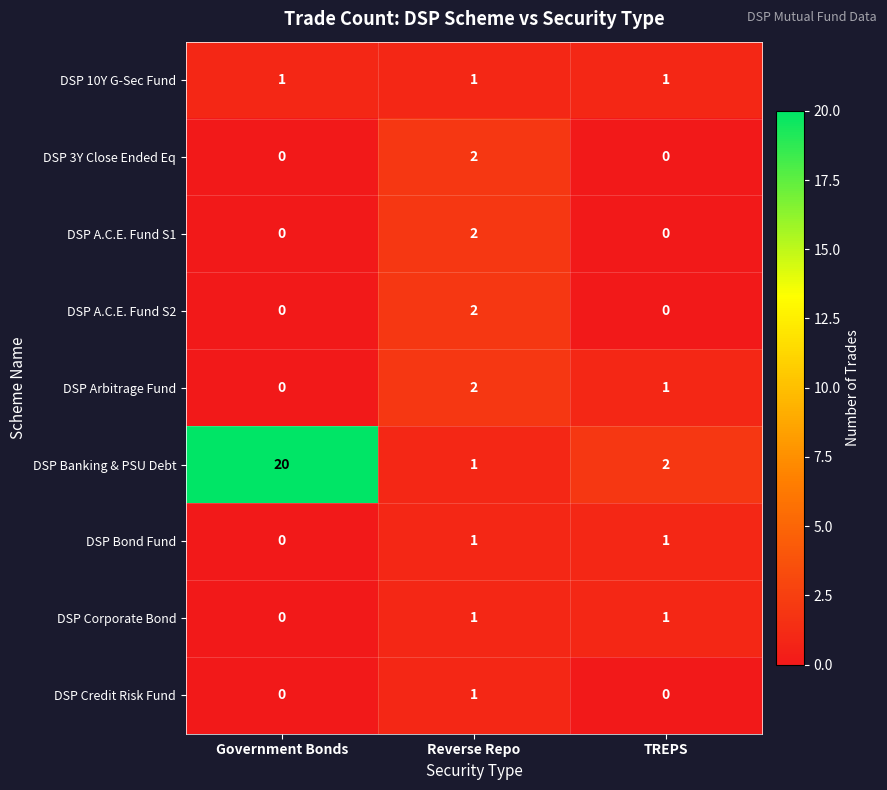

True or false: DSP A.C.E. Fund S2 has a value of 1 at Reverse Repo.

False